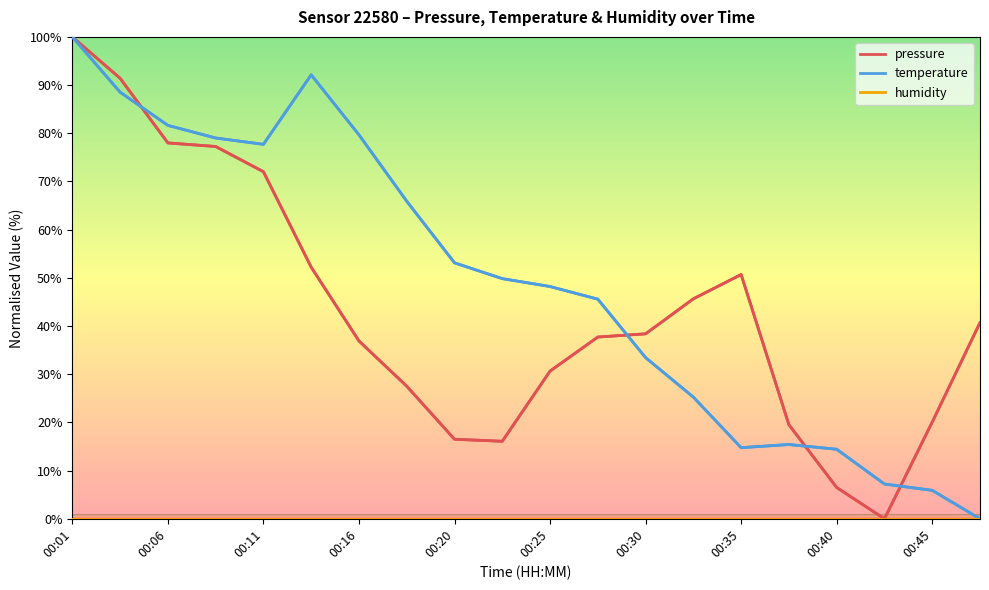

True or false: temperature has more than 0 points higher than both neighbors.

True